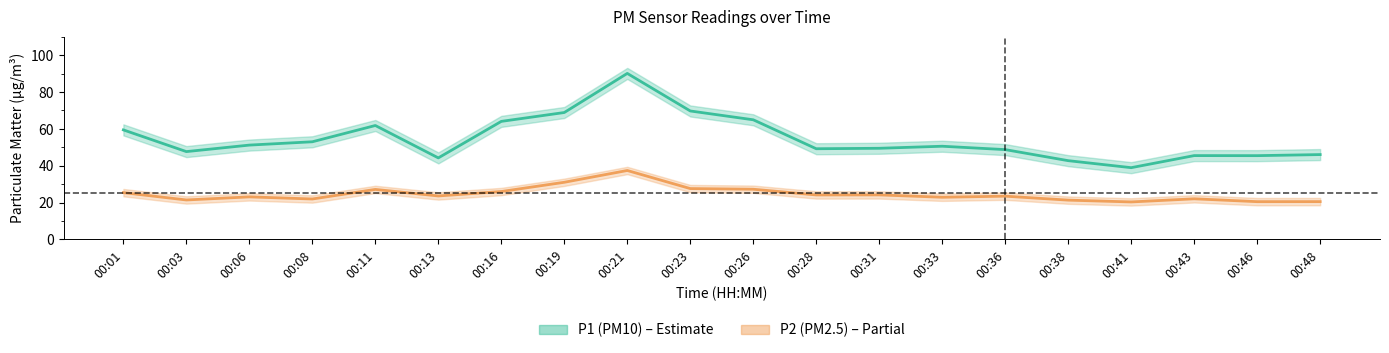

Reading left to right, list all the values displayed in this chart.

P1 (PM10): 00:01=59.5	00:03=47.7	00:06=51.2	00:08=53.0	00:11=61.8	00:13=44.2	00:16=64.1	00:19=68.9	00:21=90.1	00:23=69.7	00:26=64.9	00:28=49.2	00:31=49.5	00:33=50.6	00:36=48.8	00:38=42.8	00:41=39.0	00:43=45.5	00:46=45.5	00:48=46.0
P2 (PM2.5): 00:01=25.4	00:03=21.4	00:06=23.1	00:08=21.9	00:11=27.1	00:13=23.6	00:16=26.0	00:19=31.0	00:21=37.4	00:23=27.6	00:26=27.2	00:28=24.1	00:31=24.2	00:33=22.9	00:36=23.5	00:38=21.3	00:41=20.4	00:43=22.1	00:46=20.5	00:48=20.5